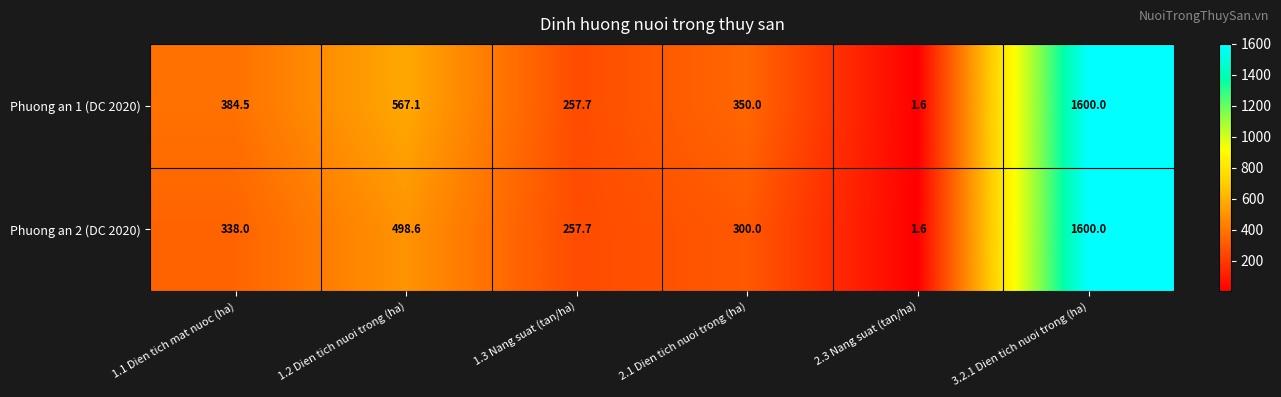

Reading left to right, list all the values displayed in this chart.

Phuong an 1 (DC 2020): 1.1 Dien tich mat nuoc (ha)=384.5	1.2 Dien tich nuoi trong (ha)=567.1	1.3 Nang suat (tan/ha)=257.7	2.1 Dien tich nuoi trong (ha)=350.0	2.3 Nang suat (tan/ha)=1.6	3.2.1 Dien tich nuoi trong (ha)=1600.0
Phuong an 2 (DC 2020): 1.1 Dien tich mat nuoc (ha)=338.0	1.2 Dien tich nuoi trong (ha)=498.6	1.3 Nang suat (tan/ha)=257.7	2.1 Dien tich nuoi trong (ha)=300.0	2.3 Nang suat (tan/ha)=1.6	3.2.1 Dien tich nuoi trong (ha)=1600.0